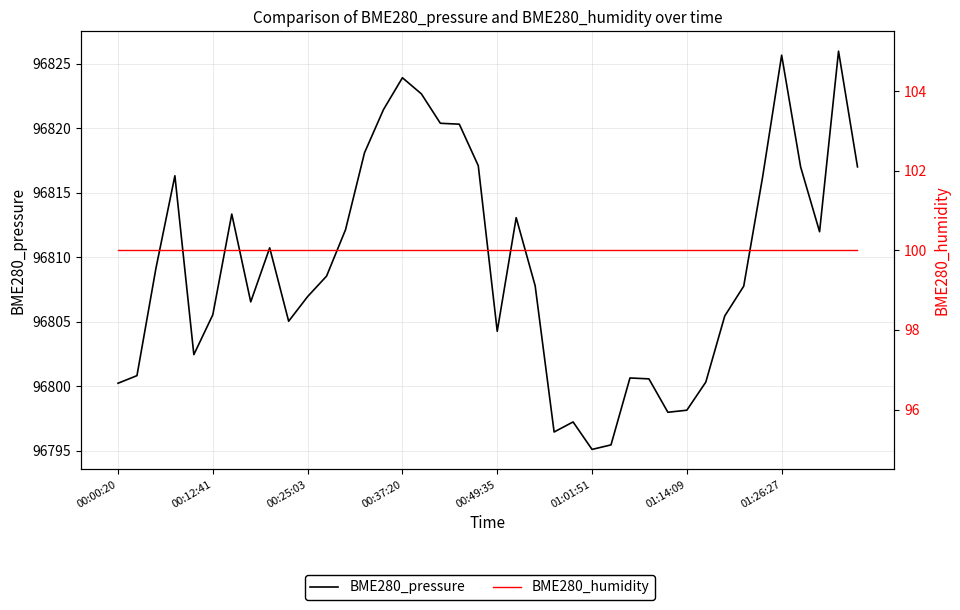

The BME280_humidity series shows 100.0 at 18. True or false?

True